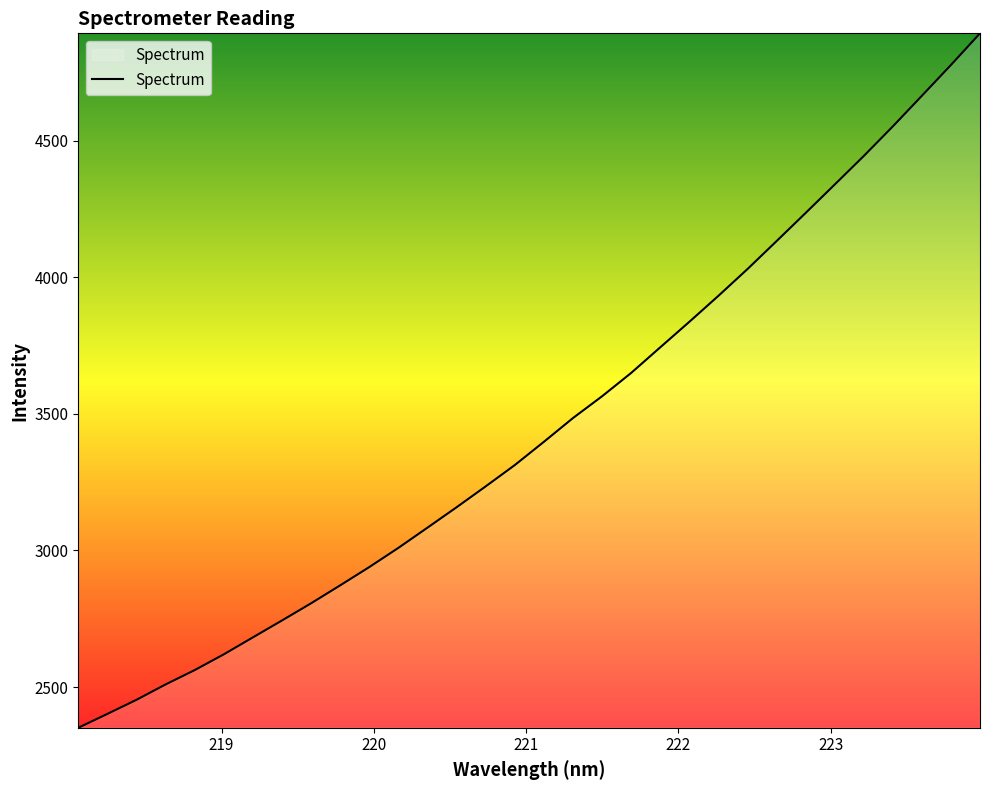

What is the maximum value shown in the chart?

4892.9